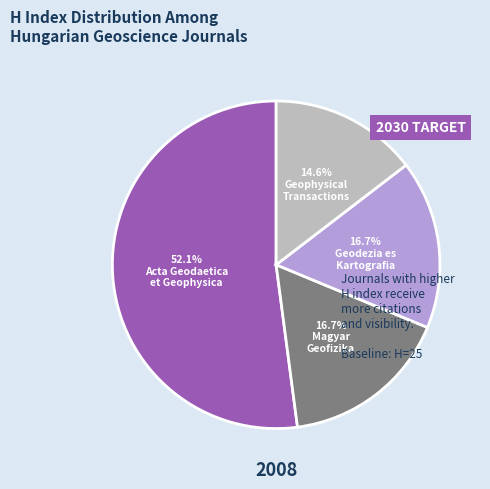

Which slice is the smallest?

Geophysical Transactions